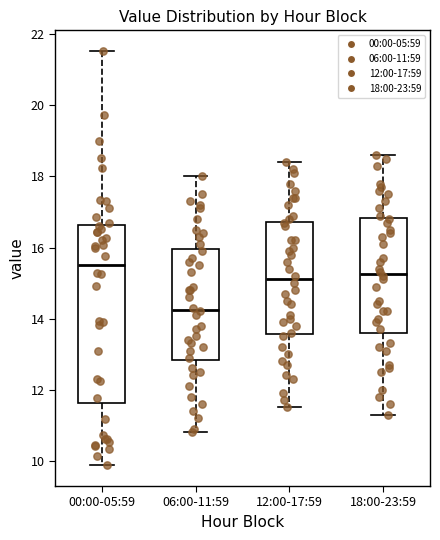

Where does the upper whisker of the box for 18:00-23:59 end on the y-axis? The values are not printed on the chart, so give them approximately, as read against the axis.

18.6